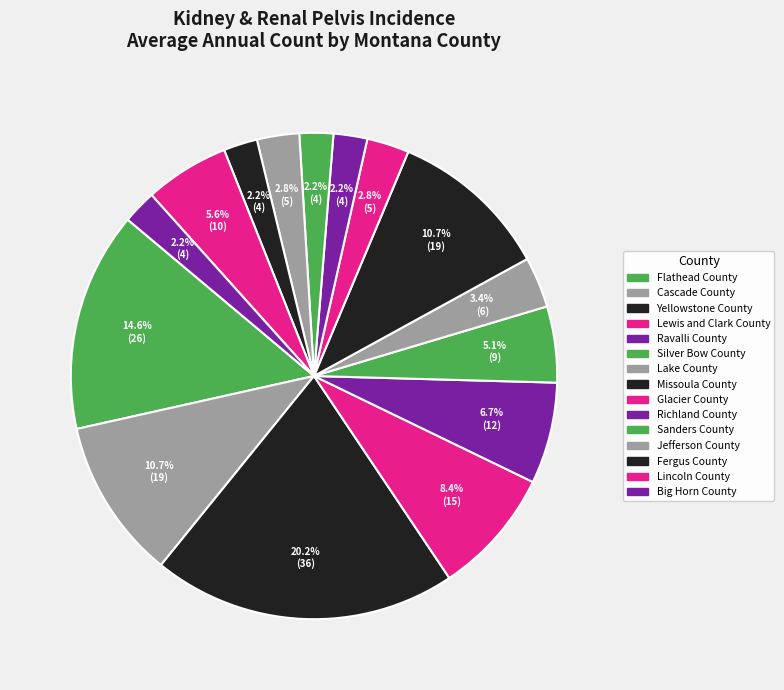

What is the change in value from Missoula County to Sanders County?

-15